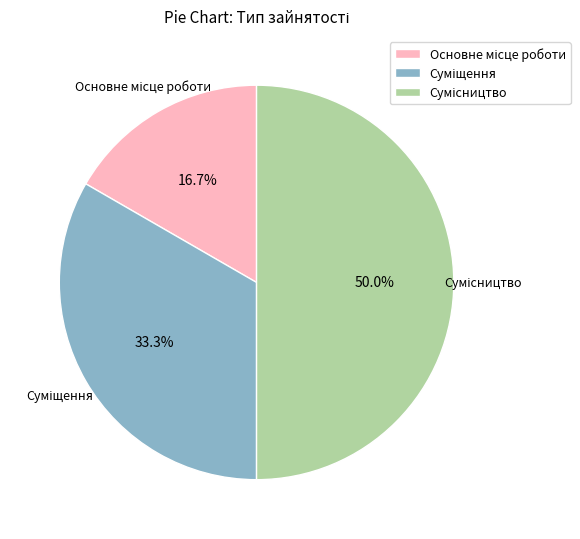

Is it true that Суміщення is 40% of the pie?

False